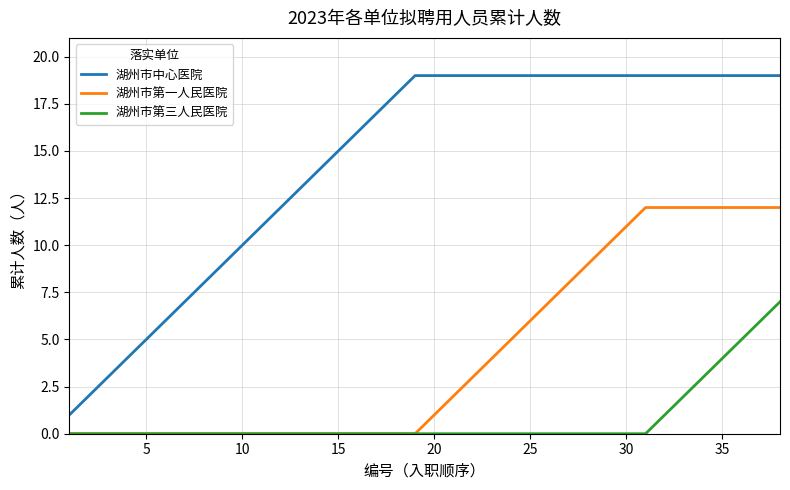

Which series has the largest range (max minus min)?

湖州市中心医院